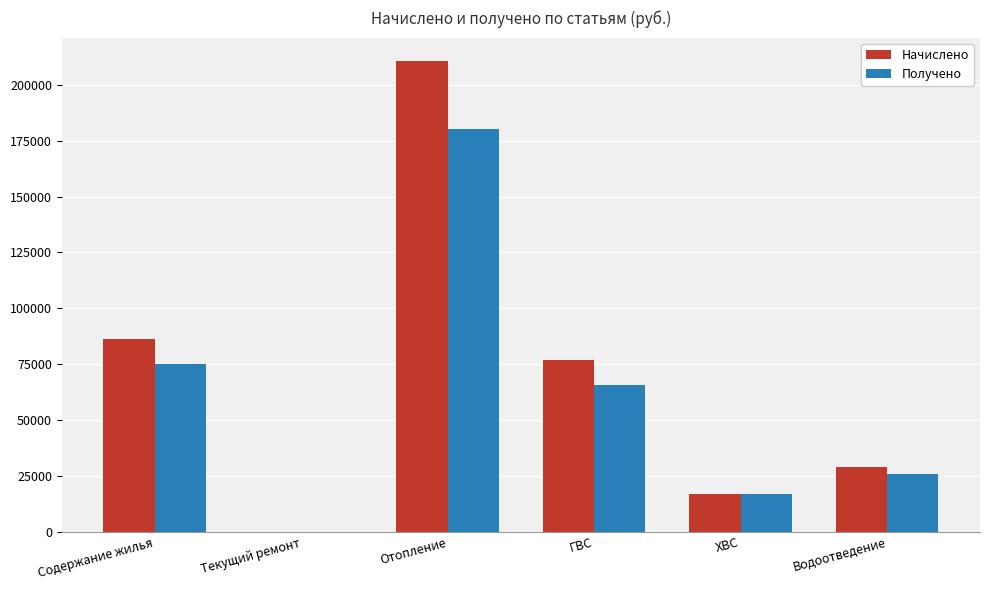

What are all the series names shown in the legend?

Начислено, Получено